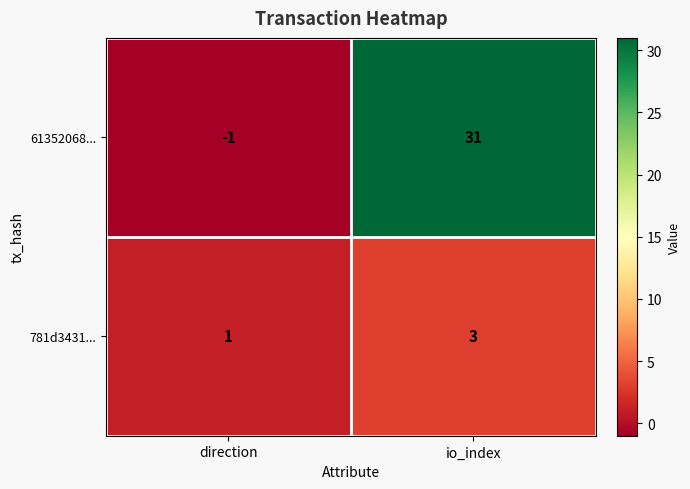

At how many categories does at least one series exceed 8?

1